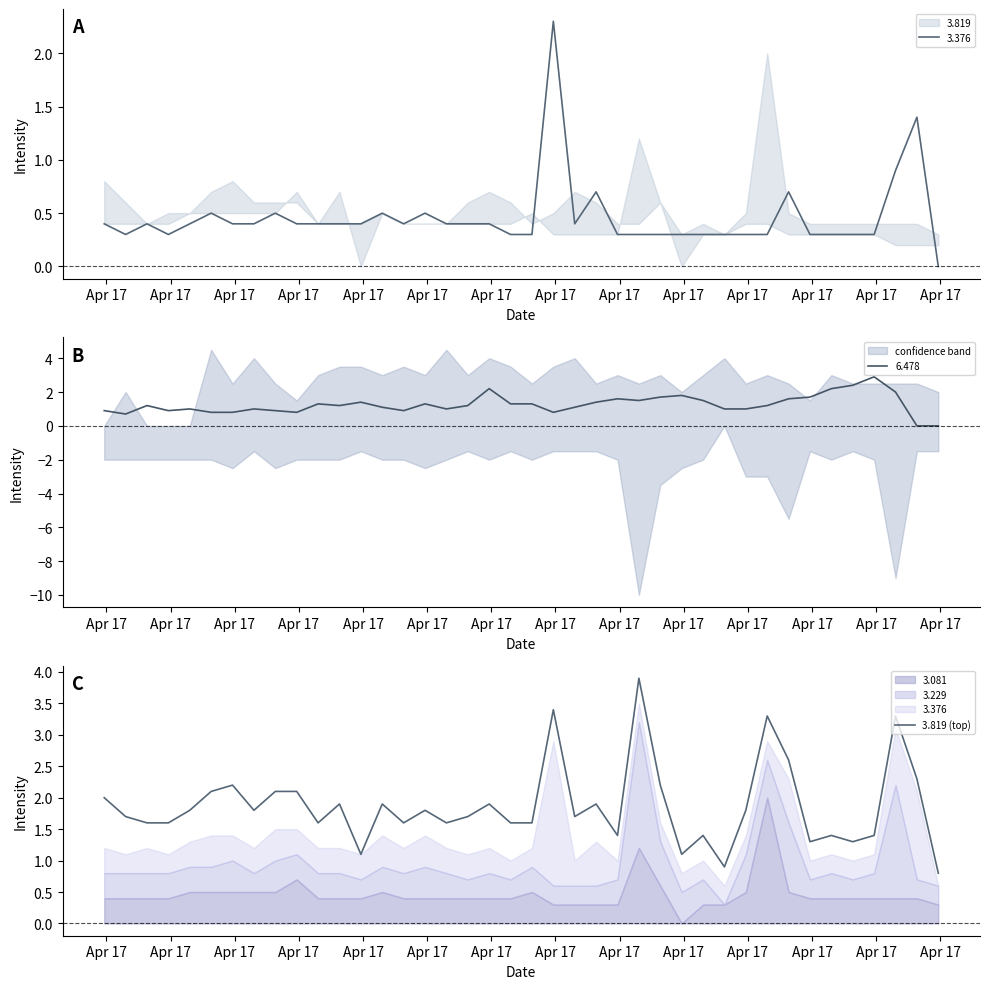

What is the difference between the maximum and minimum values?

3.1